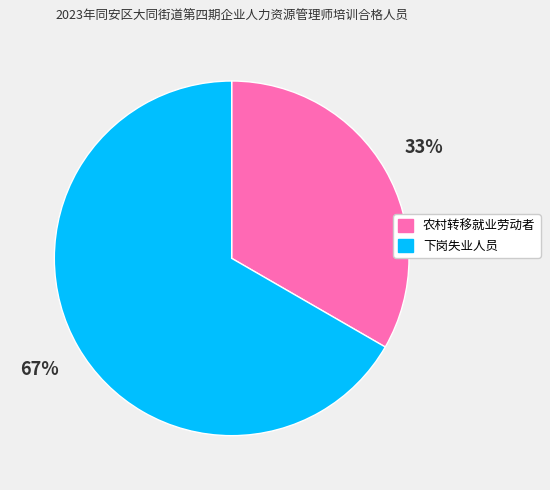

What is the smallest slice in the pie chart?

农村转移就业劳动者